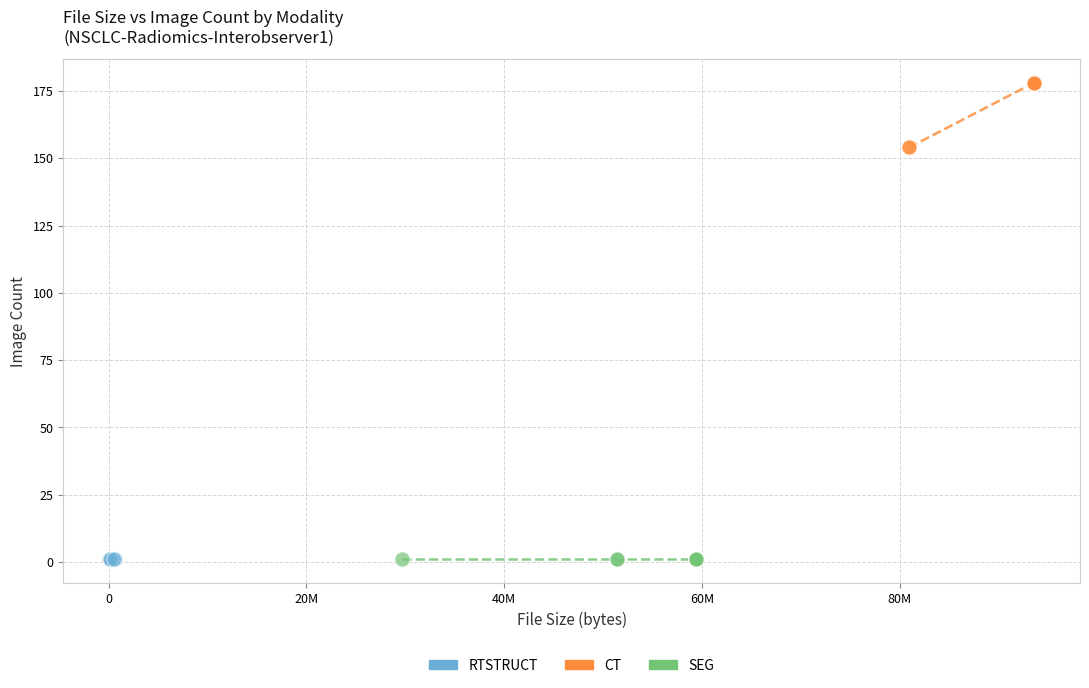

Which series reaches the maximum Y coordinate?

CT